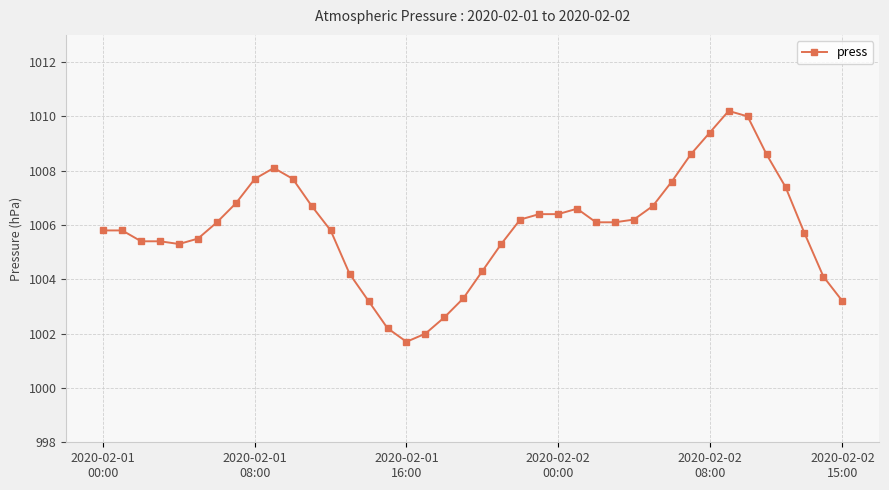

What is the value of the 24th point from the left?

1006.4